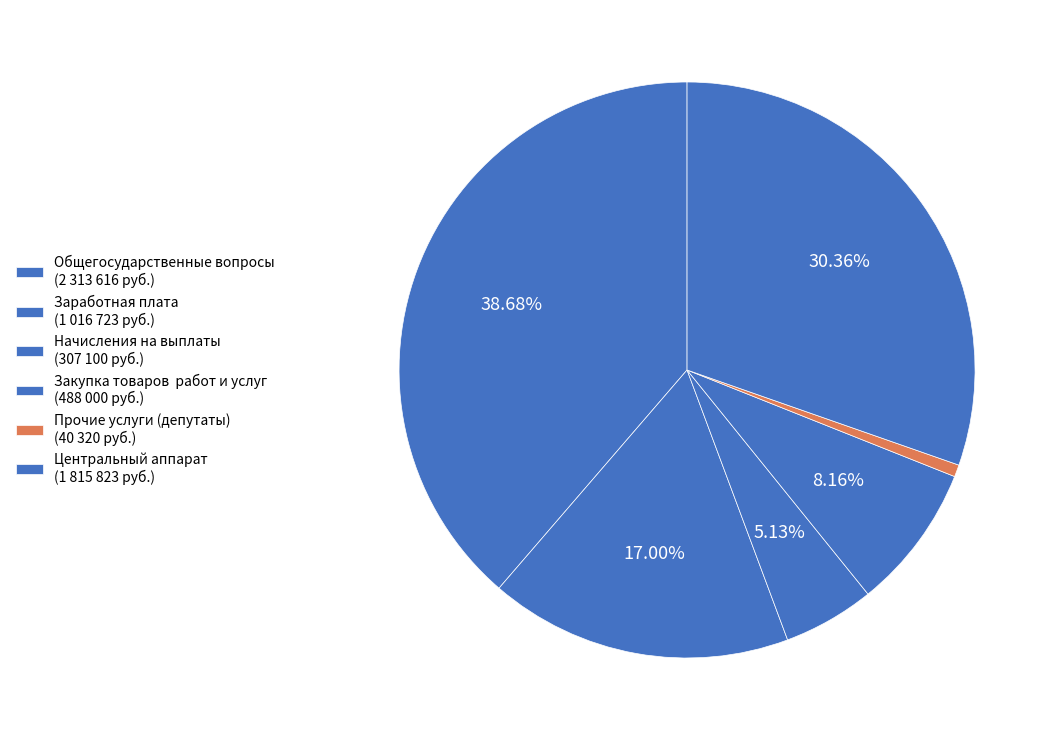

How many slices are in this pie chart?

6